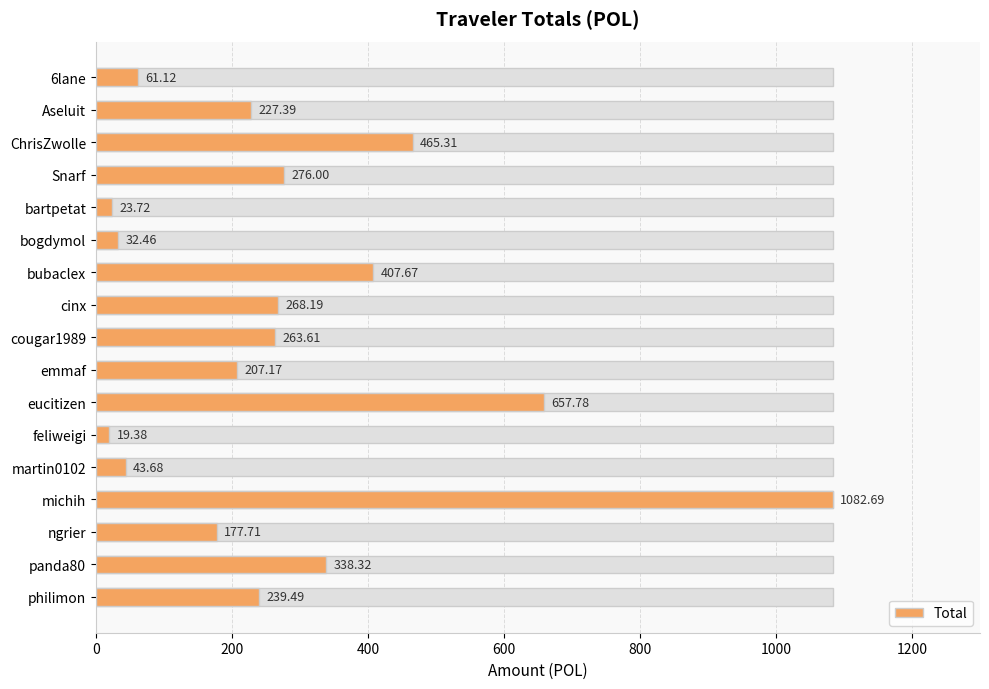

Is it true that the value at ngrier is 287.4?

False